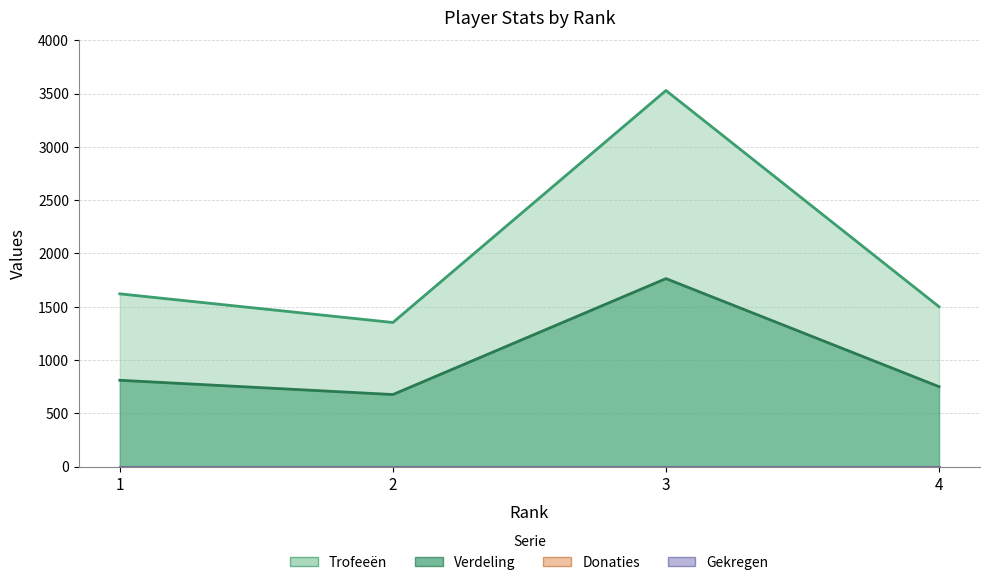

The Verdeling series shows 810 at 1. True or false?

True